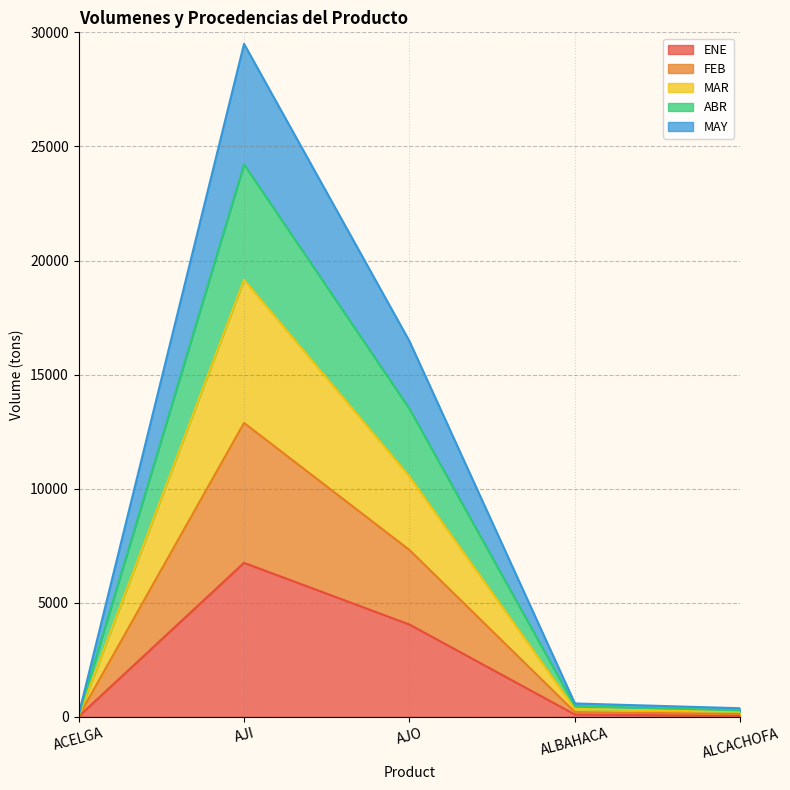

What is the label of the 5th point from the right?

ACELGA